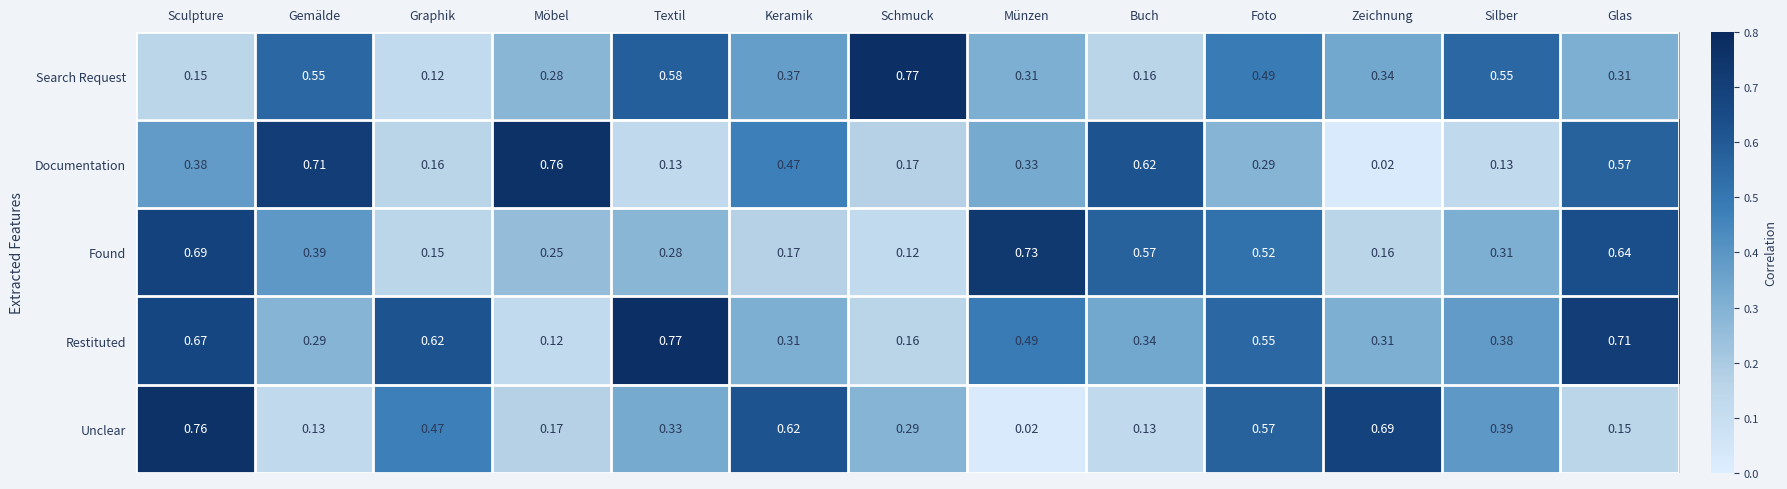

Which series has the largest total across all categories?

Restituted